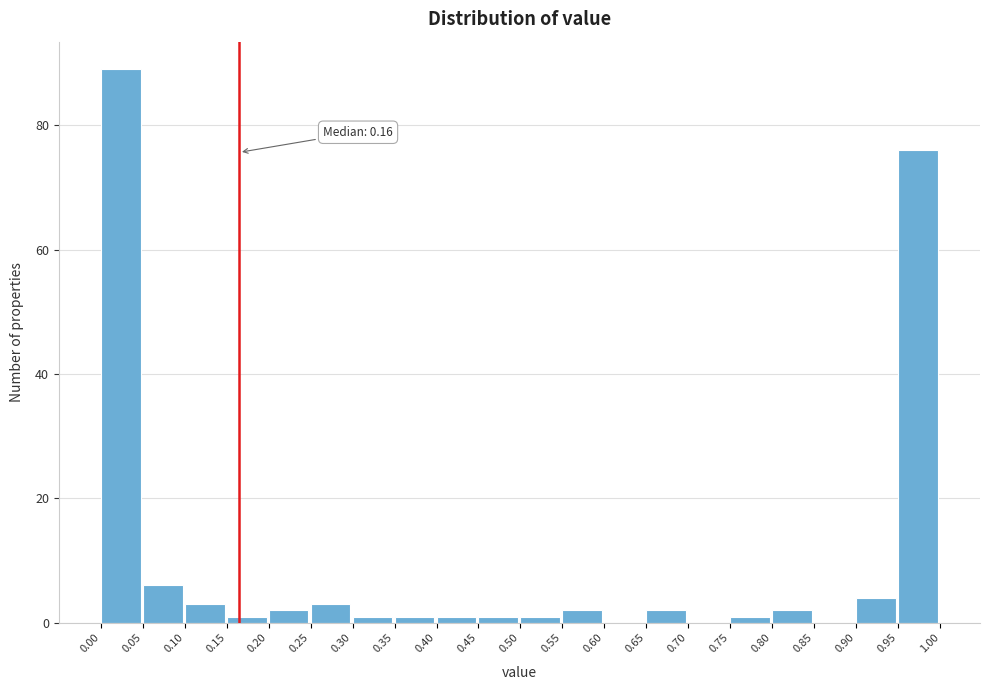

Which range on the x-axis has the tallest bar?

0.00 to 0.05